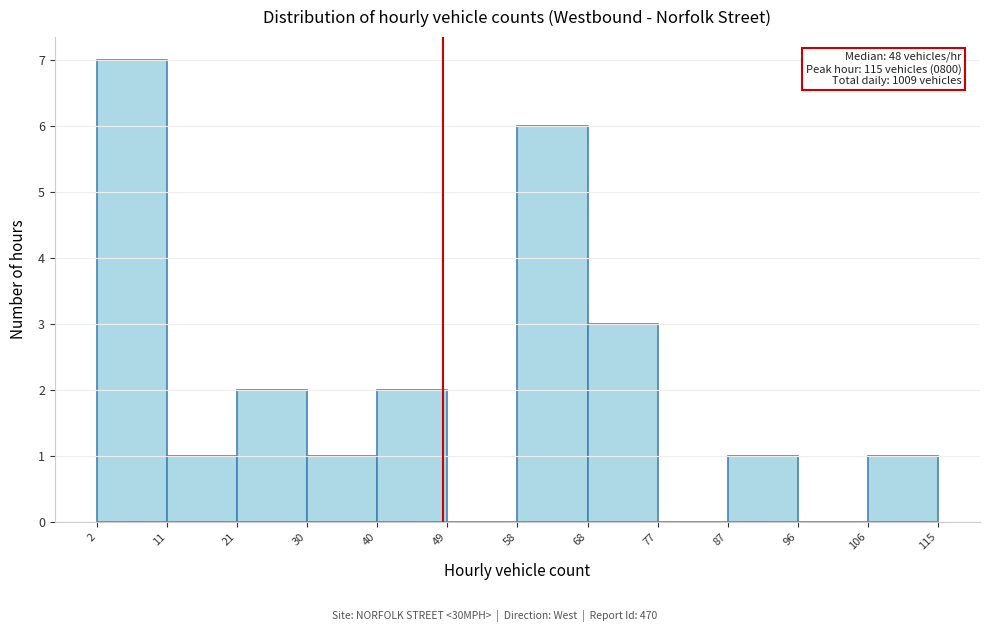

Over which range of the x-axis is the bar tallest?

2 to 11